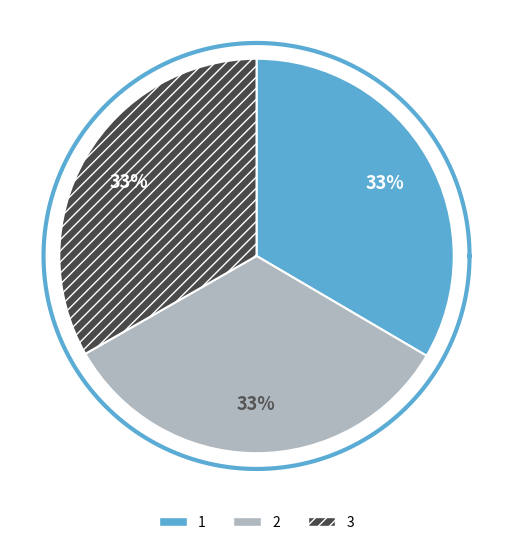

Is 2 the majority of the pie?

No